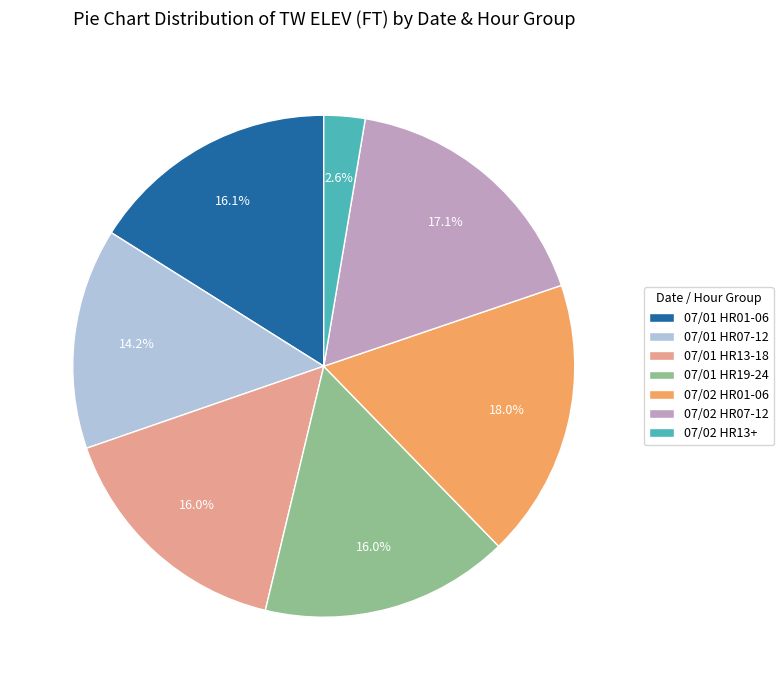

Does 07/02 HR07-12 account for over 50% of the chart?

No